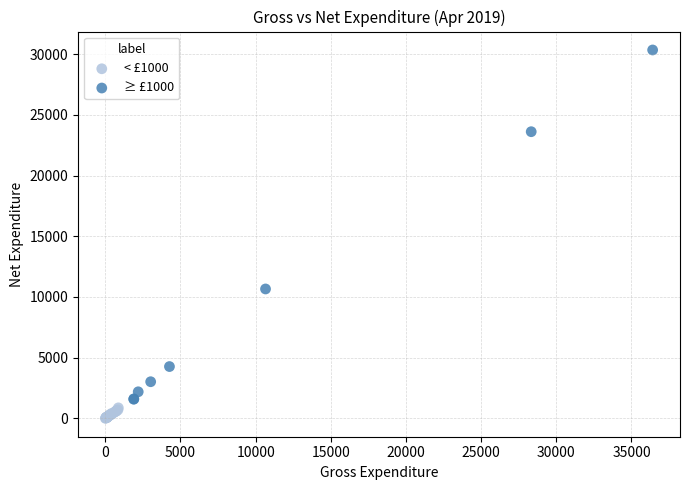

Which series contains the highest Y value?

≥ £1000